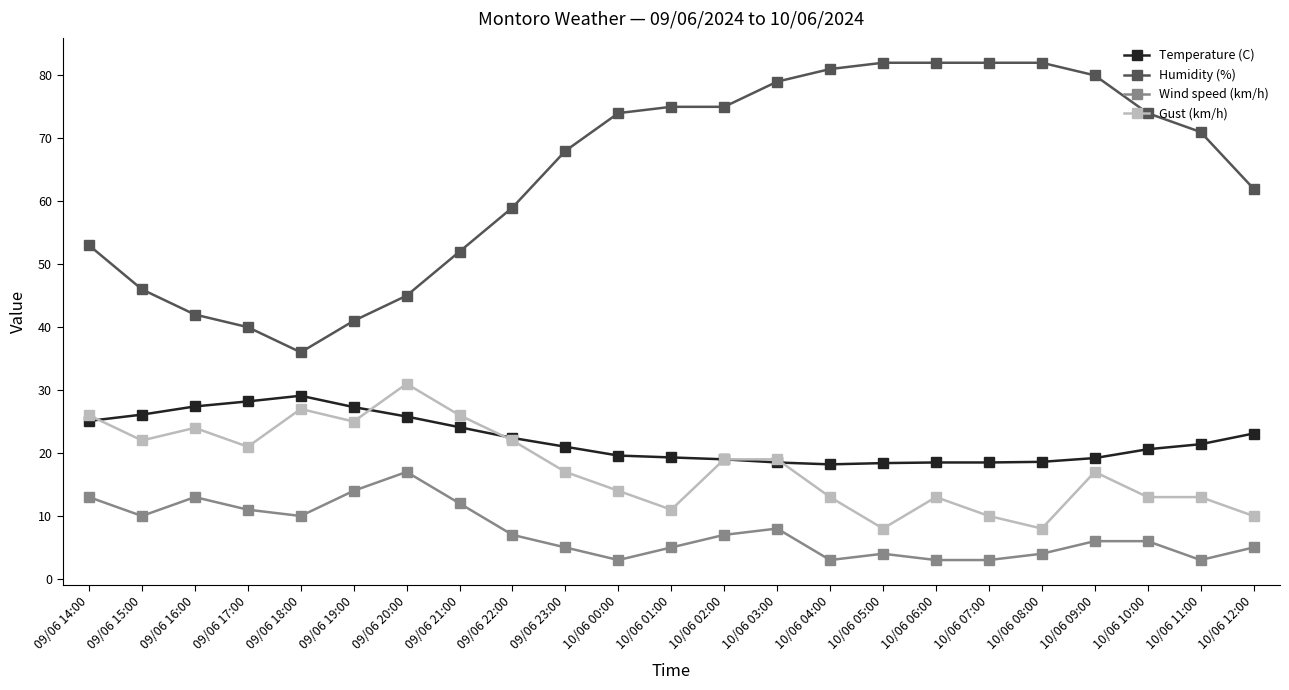

At which label is Humidity (%) closest to 59?

09/06 22:00